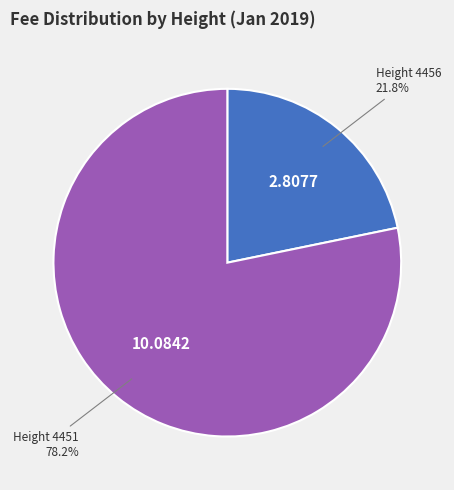

Rank the categories by value from highest to lowest.

Height 4451, Height 4456